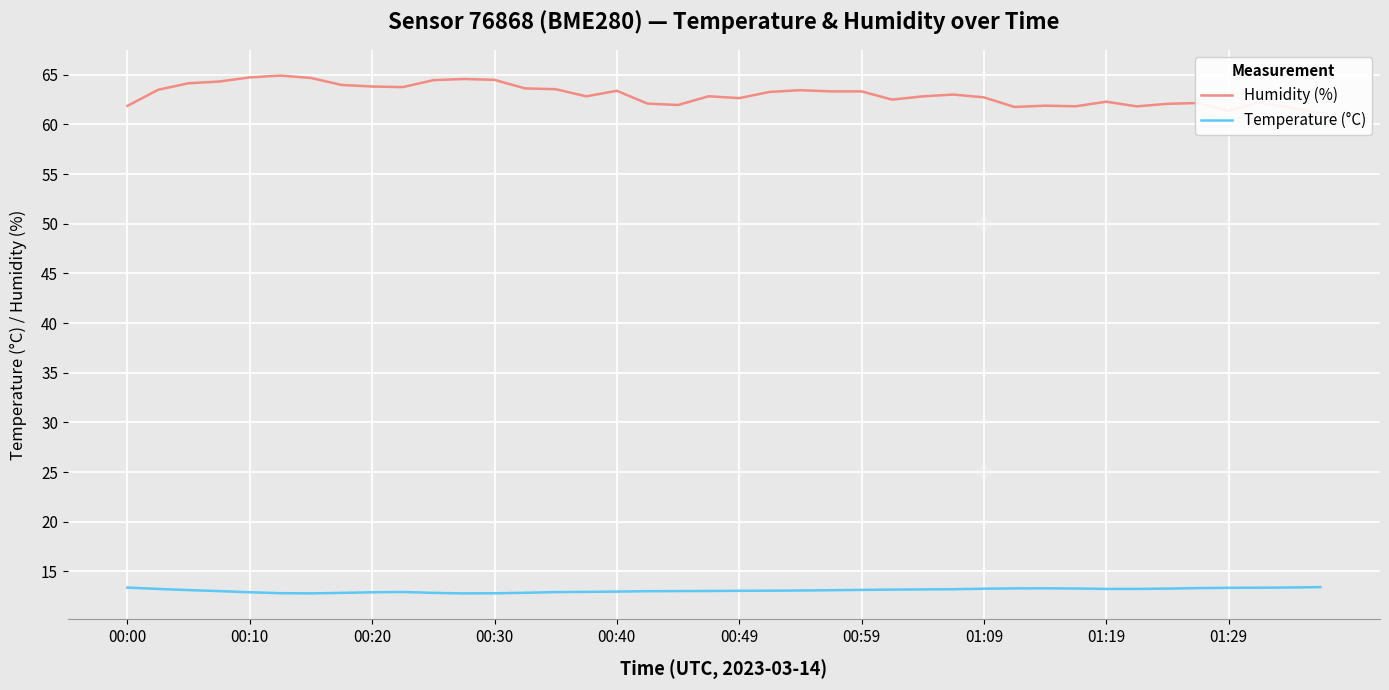

What are all the series names shown in the legend?

Humidity (%), Temperature (°C)